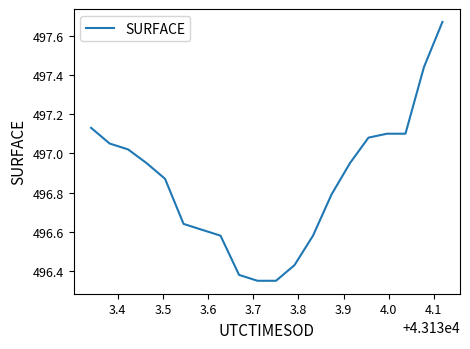

What is the difference between the maximum and minimum values?

1.3